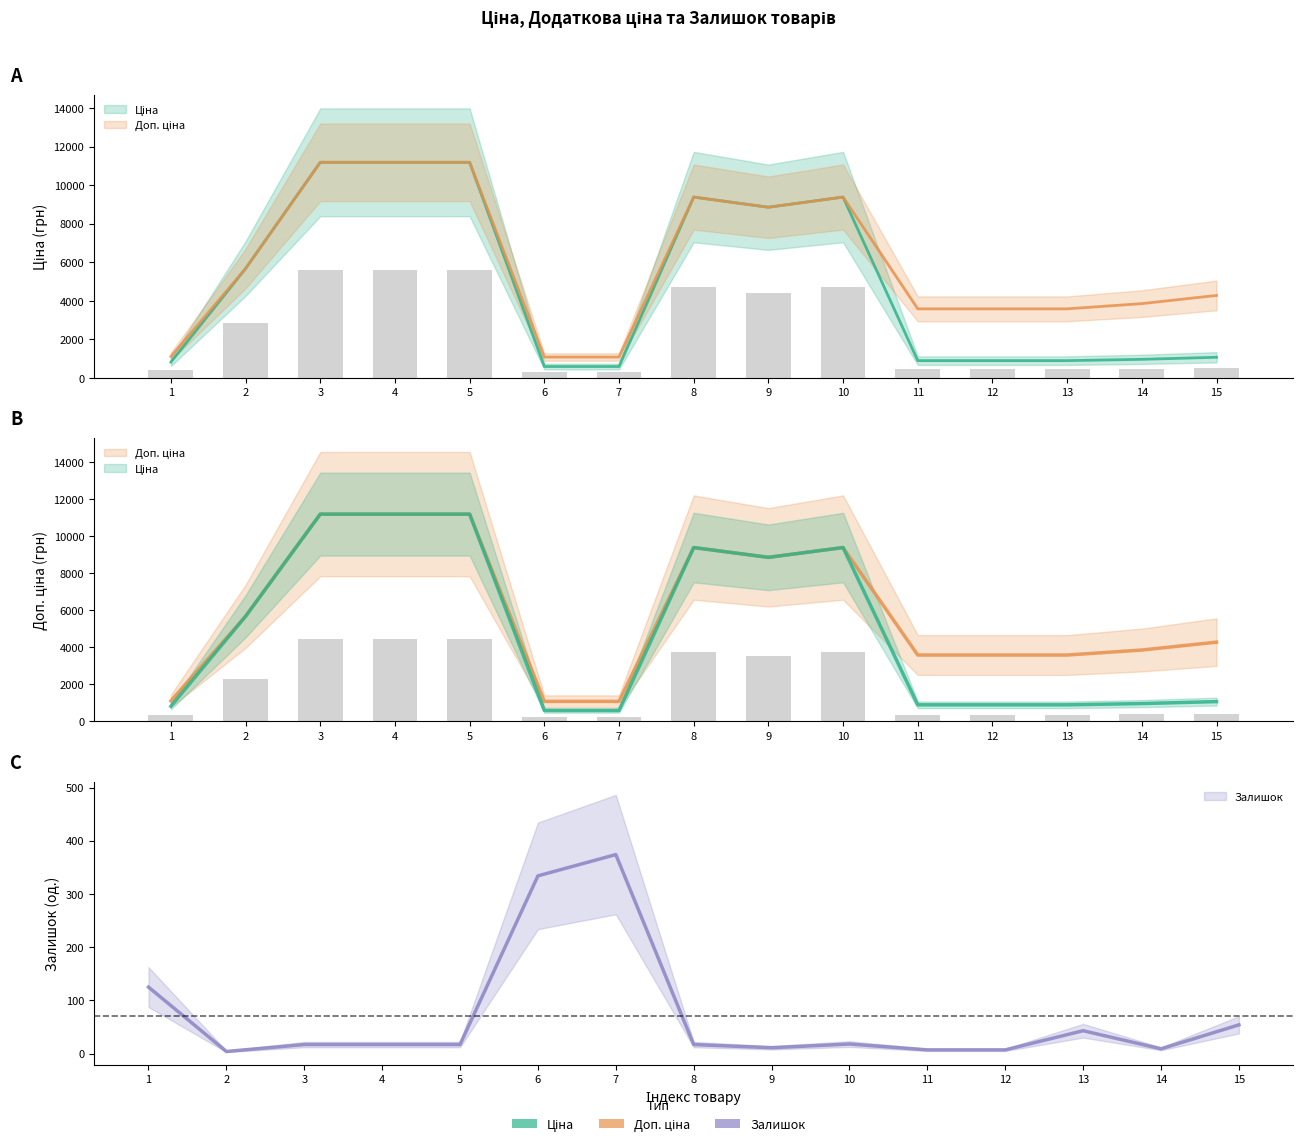

Rank the series at 6 from highest to lowest value.

Доп. ціна, Ціна, Залишок